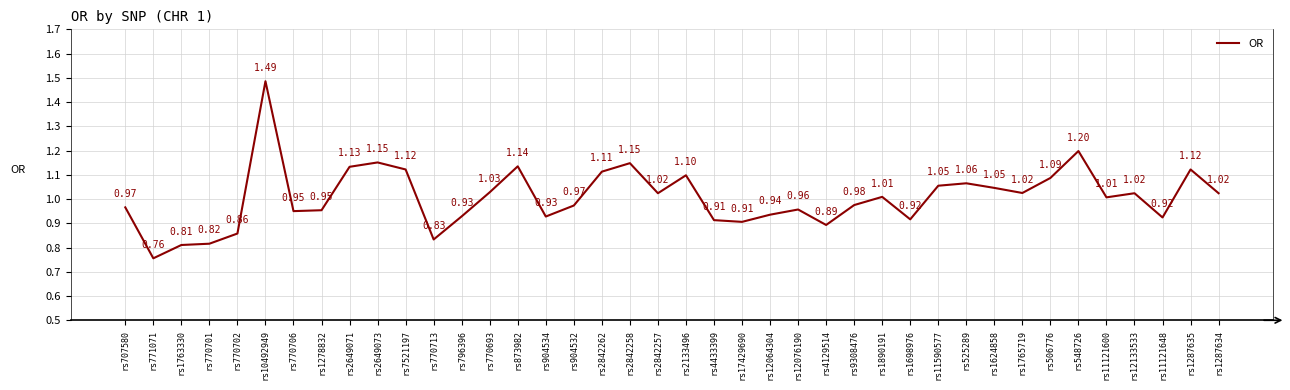

What is the change in value from rs2842262 to rs1698976?

-0.2